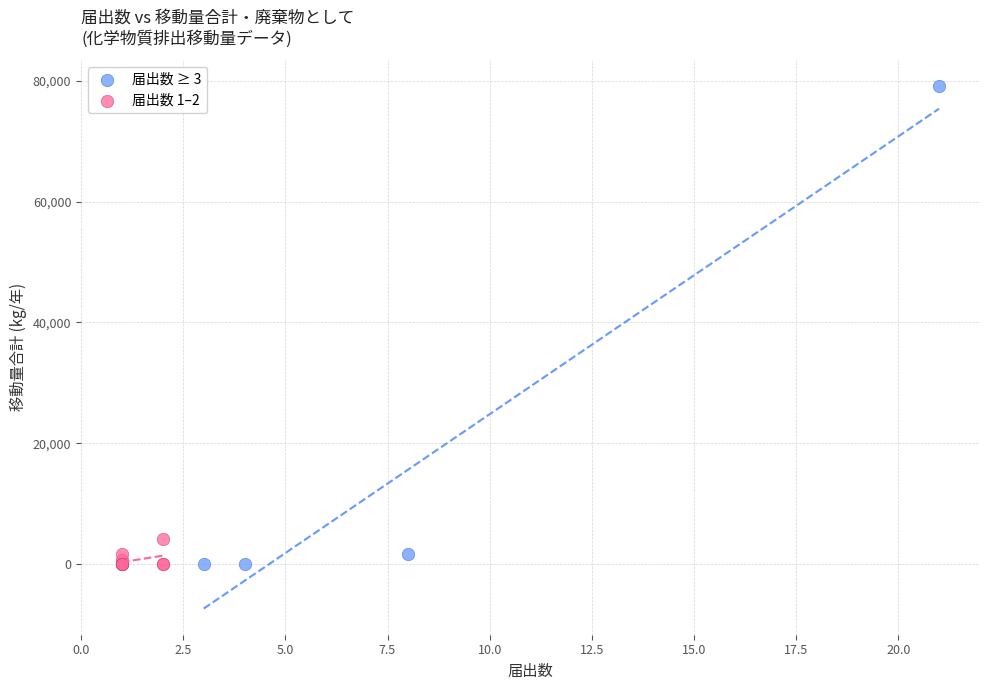

What are all the series names shown in the legend?

届出数 ≥ 3, 届出数 1–2